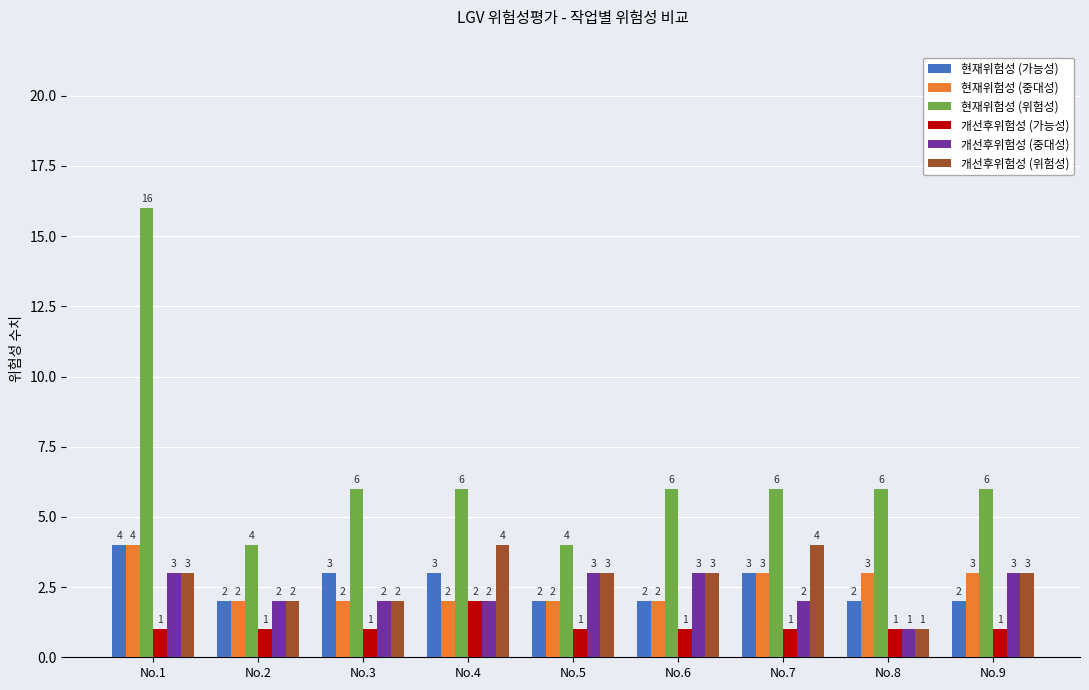

What is the minimum value shown in the chart?

1